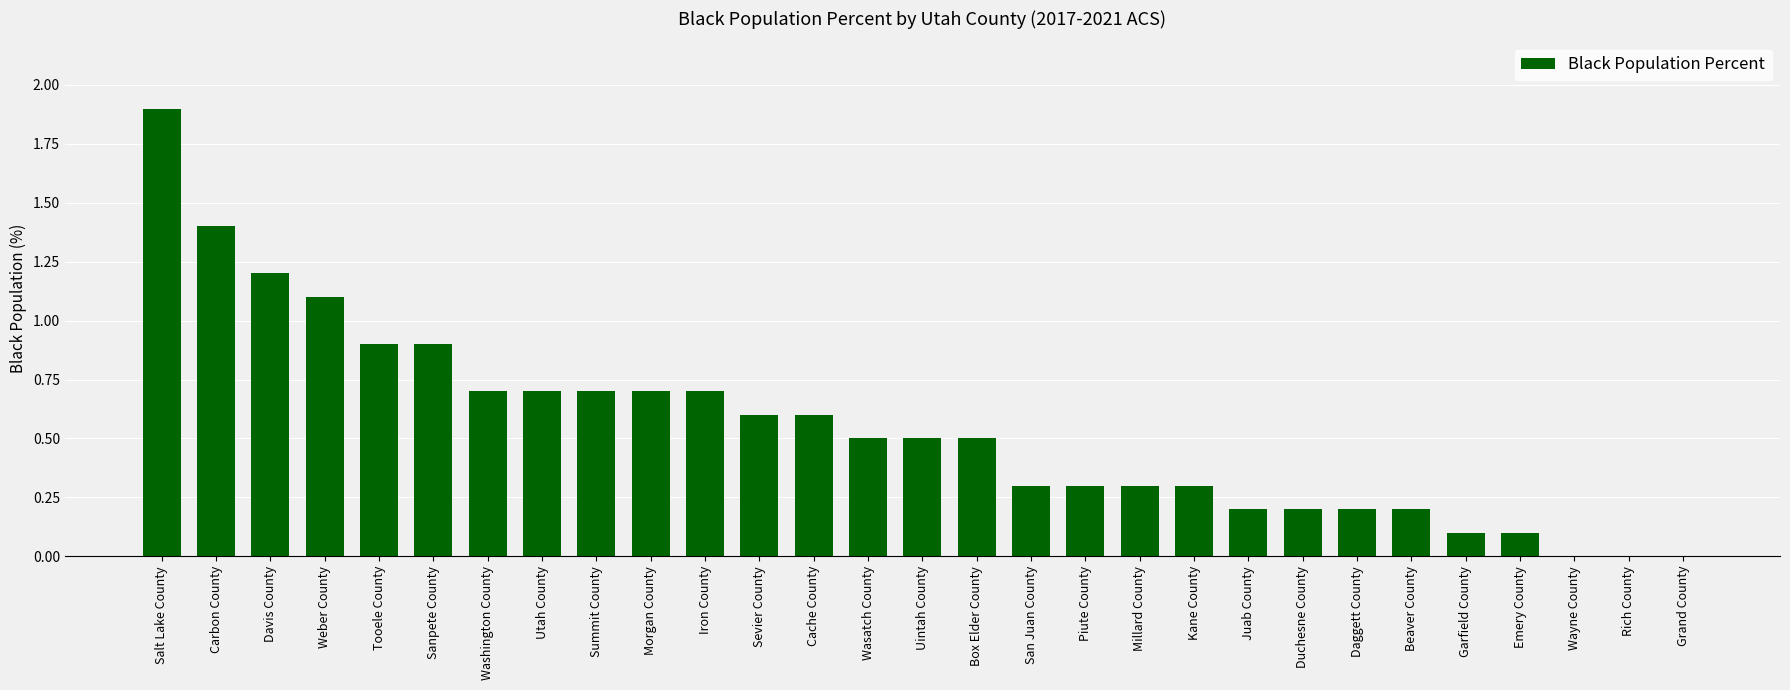

What is the change in value from Wasatch County to Grand County?

-0.5